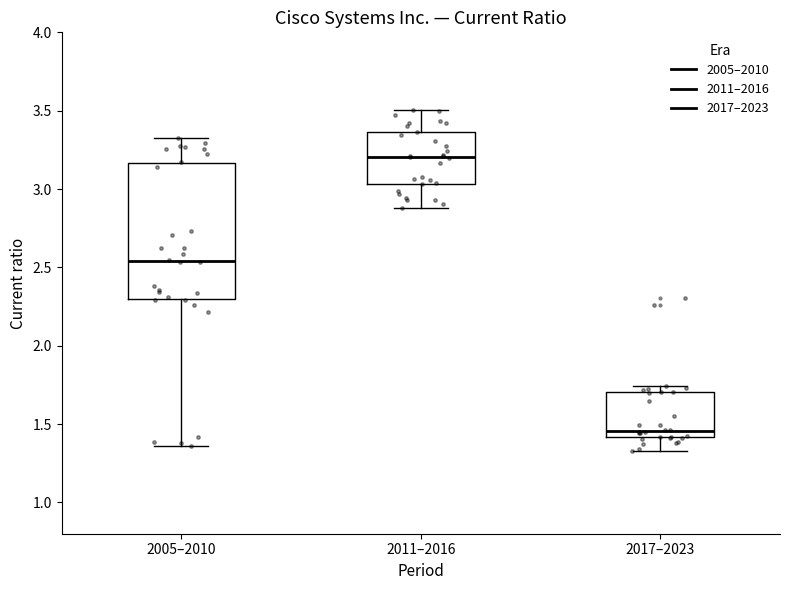

Comparing the boxes themselves (not the whiskers), which one is the tallest?

2005–2010